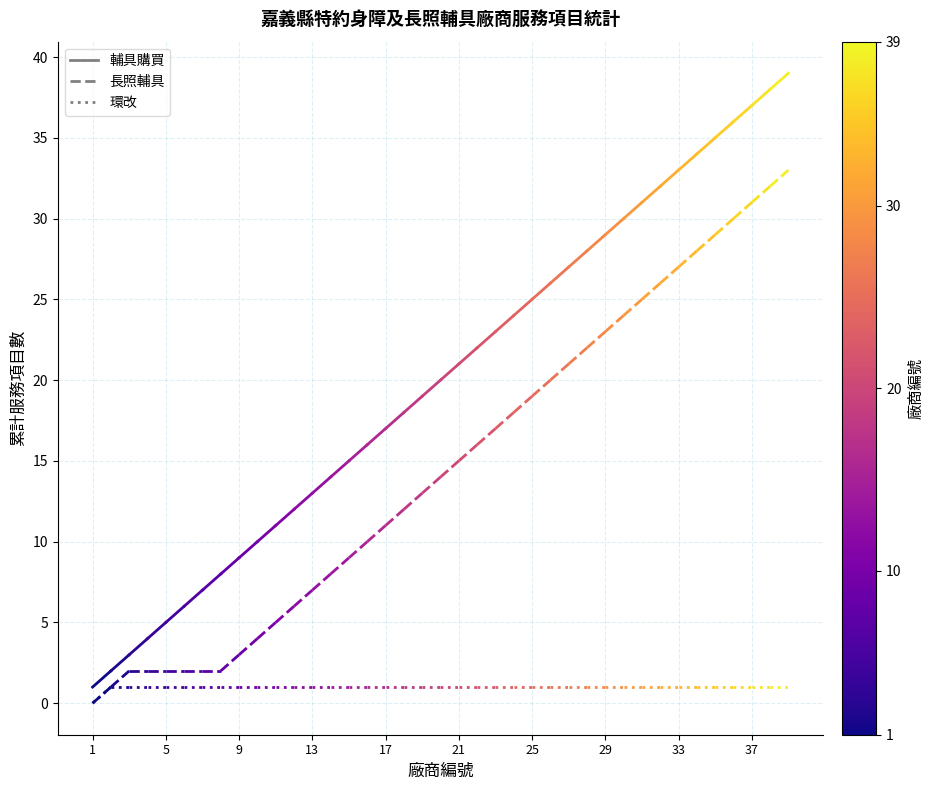

Count the number of data series in this chart.

3